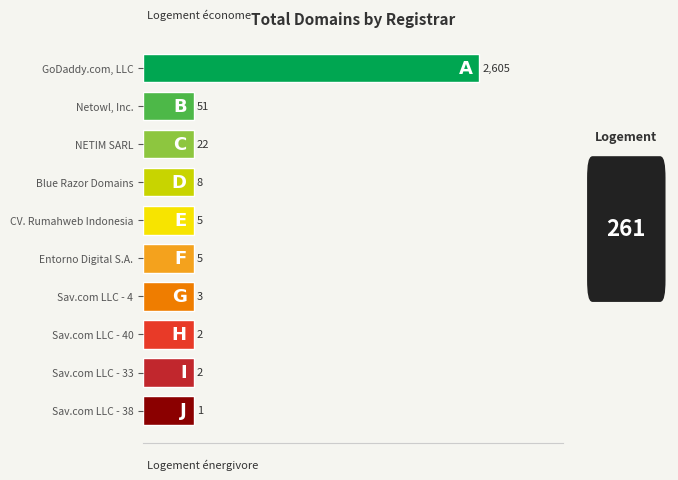

The value at Sav.com LLC - 4 is 3. True or false?

True